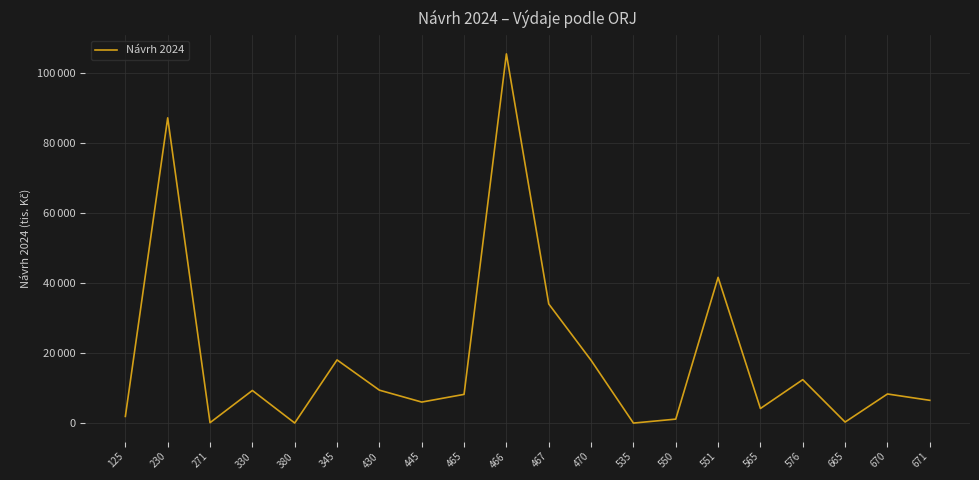

The chart shows a value of 17413 at 551. True or false?

False